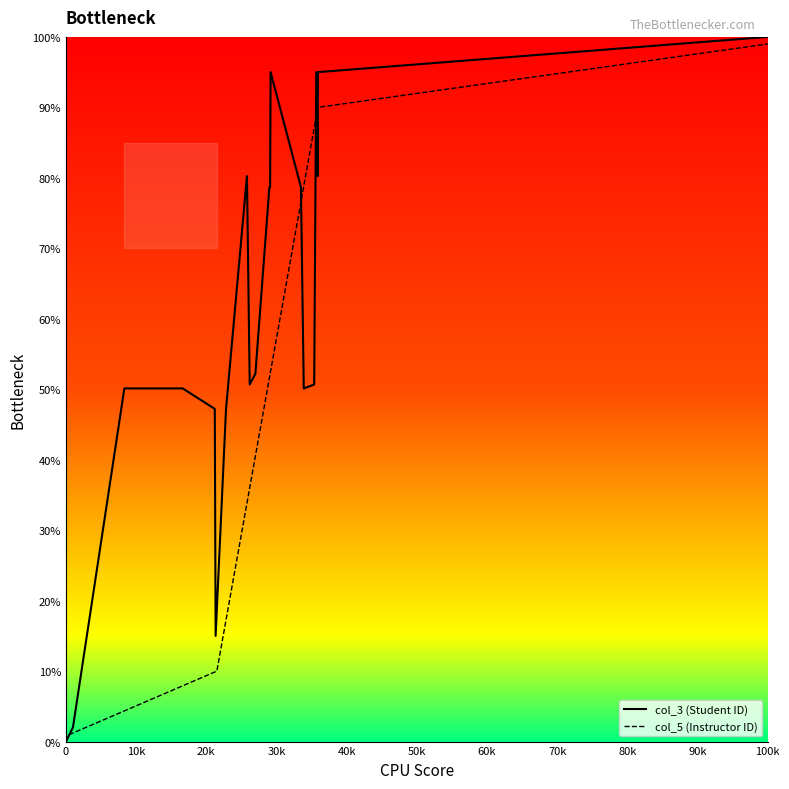

At which label does col_3 (Student ID) reach its peak?

100k